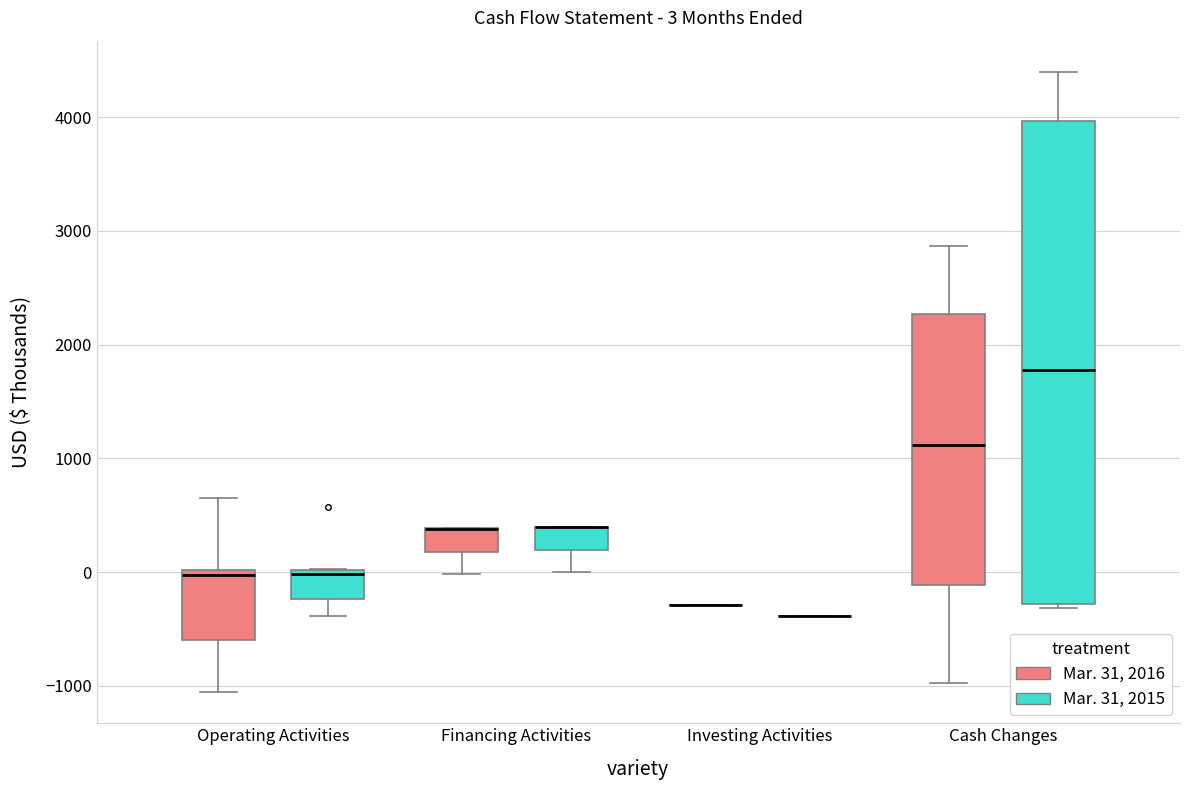

Which box is the tallest, from its lower edge to its upper edge?

Cash Changes (Mar. 31, 2015)